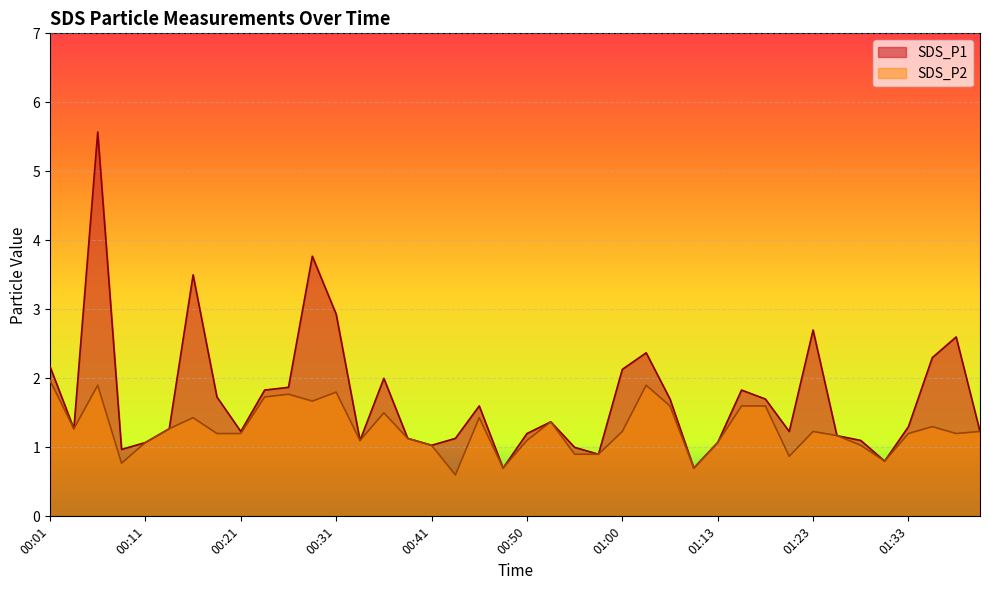

The value of SDS_P1 at 01:25 is 2.0. True or false?

False